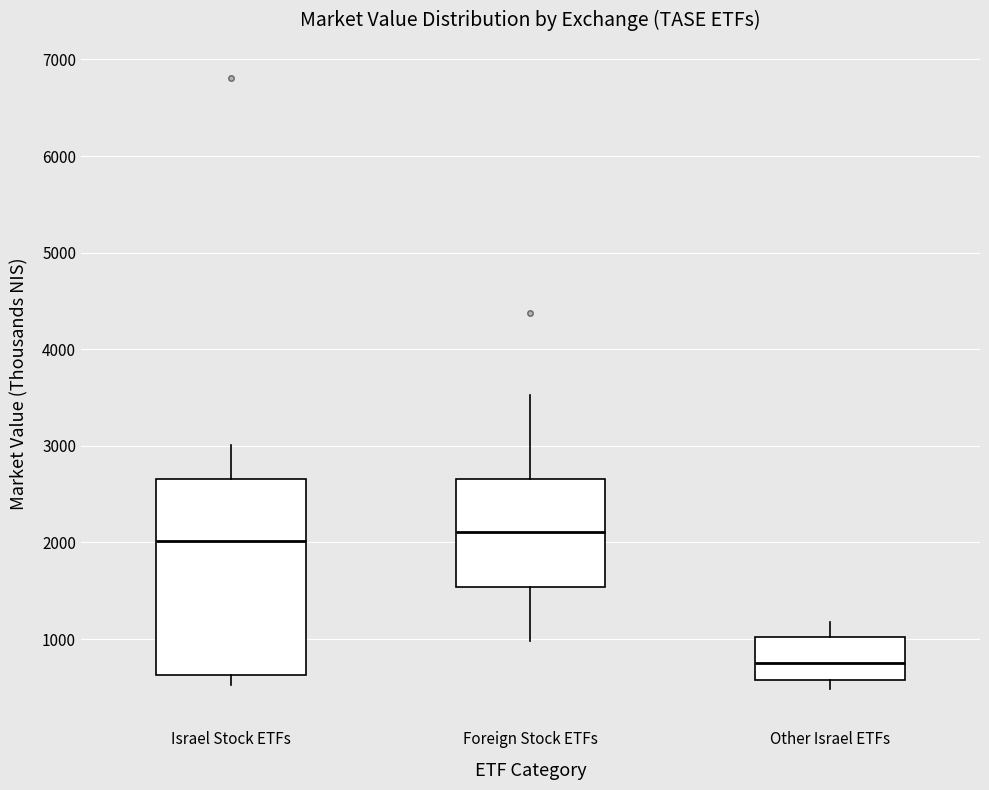

Which box's median line is the lowest?

Other Israel ETFs